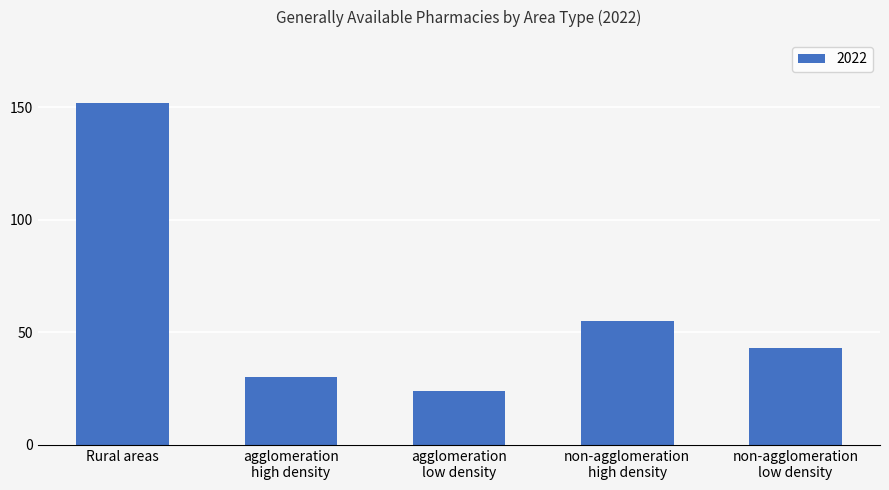

Which category has the lowest value across all series?

agglomeration
low density